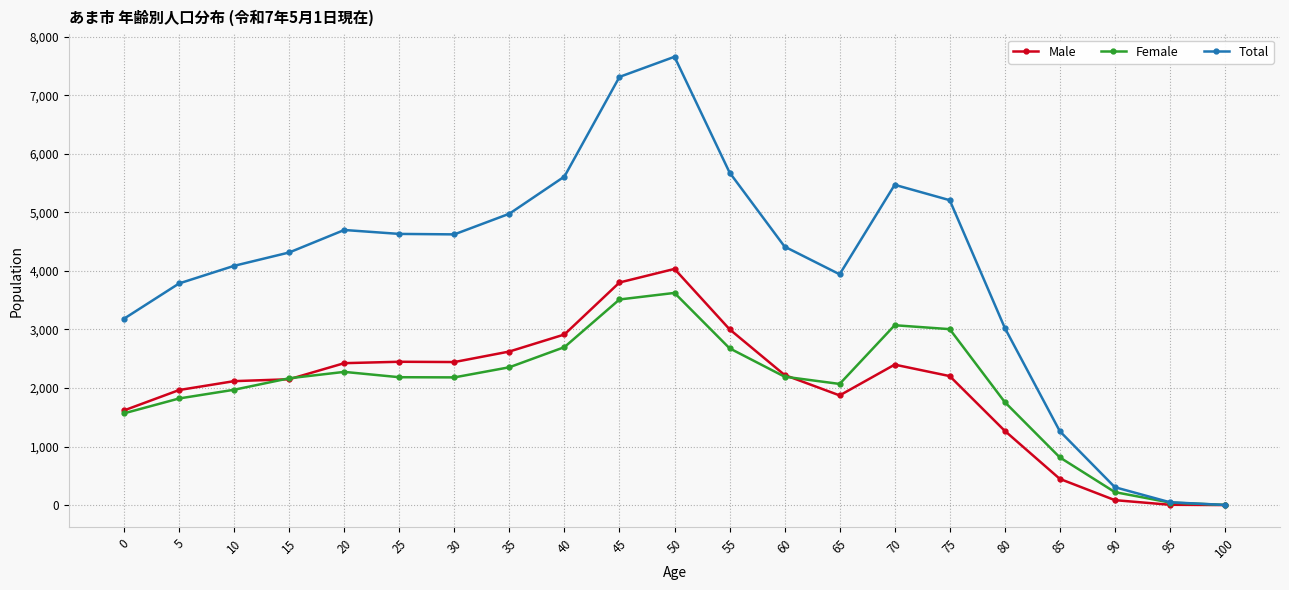

List the series in order of their peak value, lowest first.

Female, Male, Total